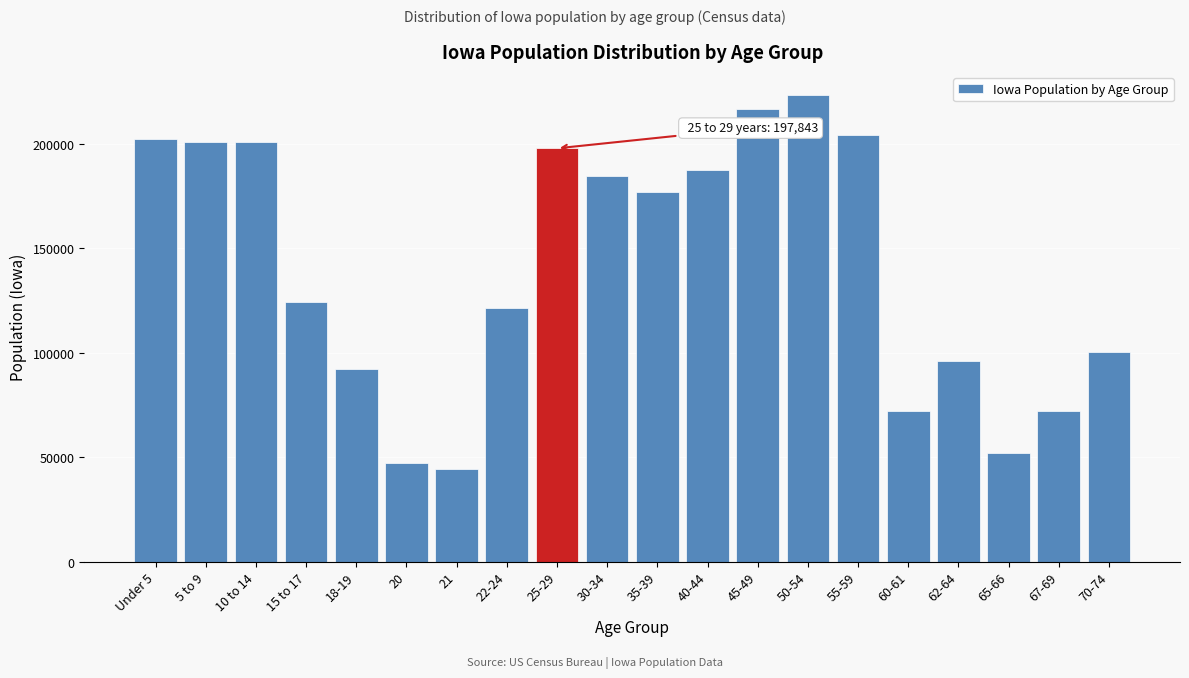

Which label corresponds to the largest value in the chart?

50-54